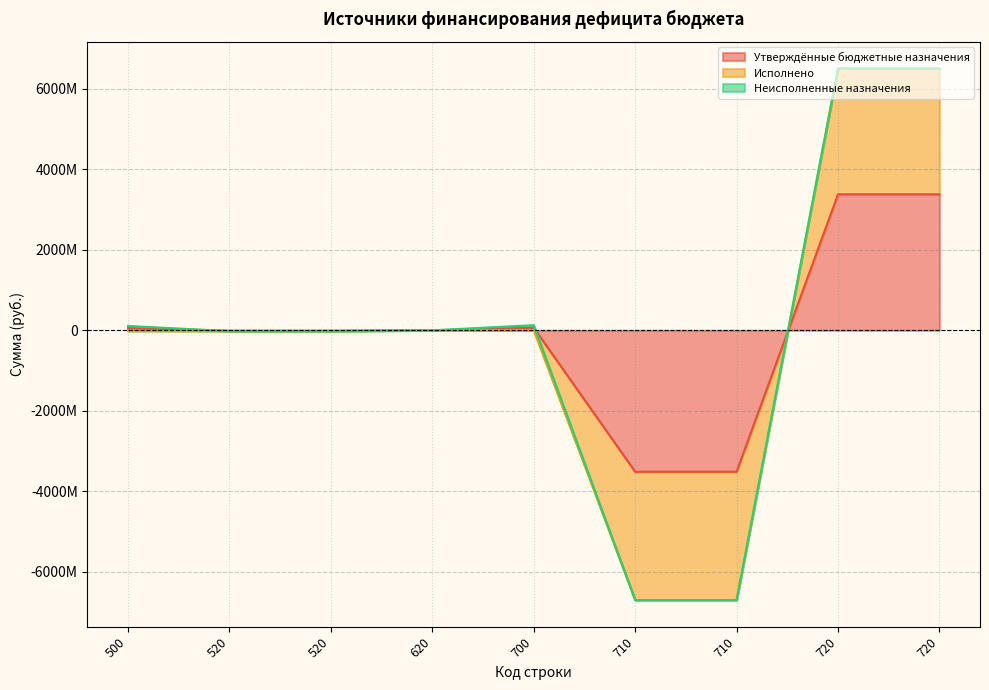

What value does the Исполнено series have at 500?

-16344381.9